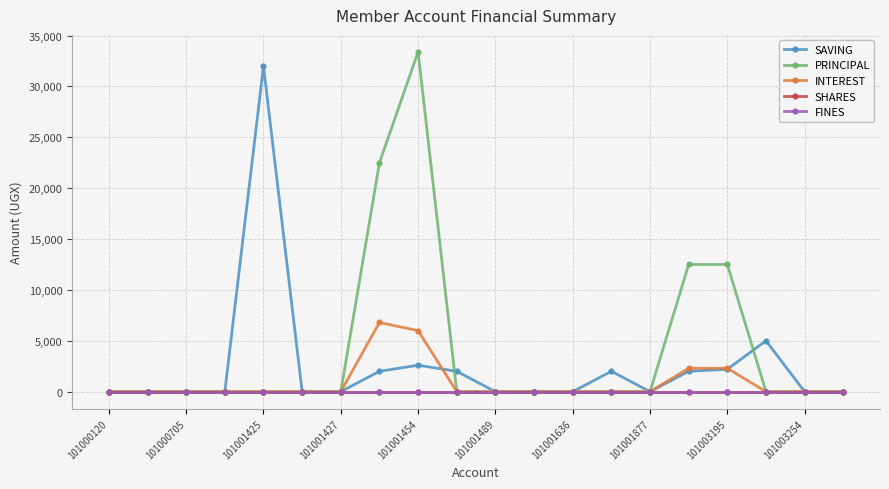

Does the chart display data point markers on the line(s)?

Yes